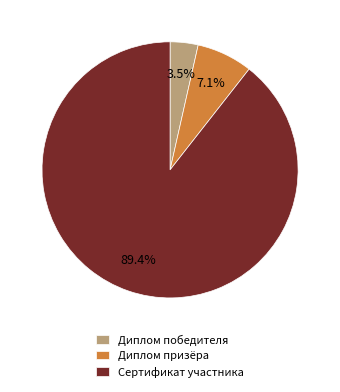

How many segments does this pie chart have?

3